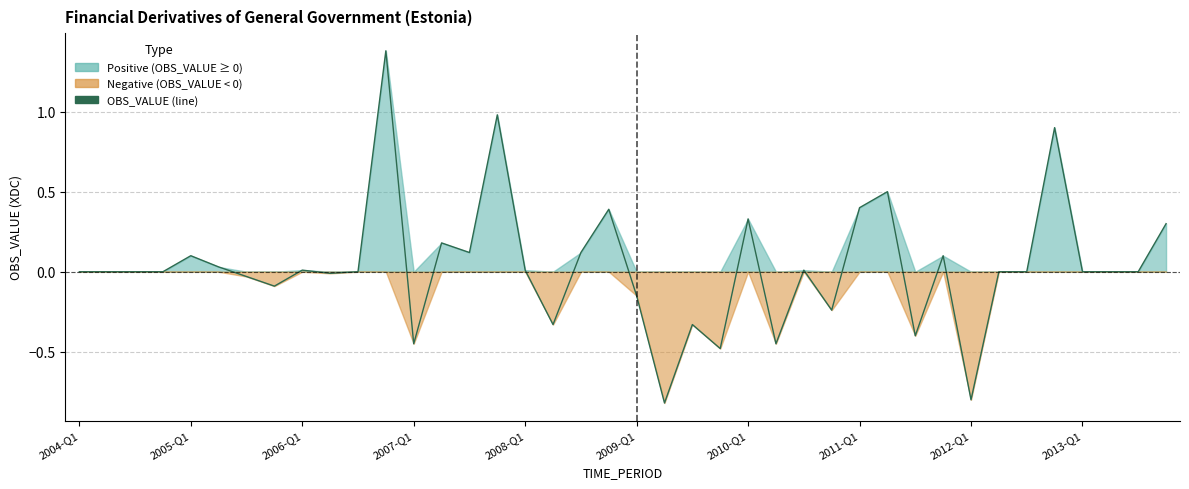

How many lines are shown in the chart?

1